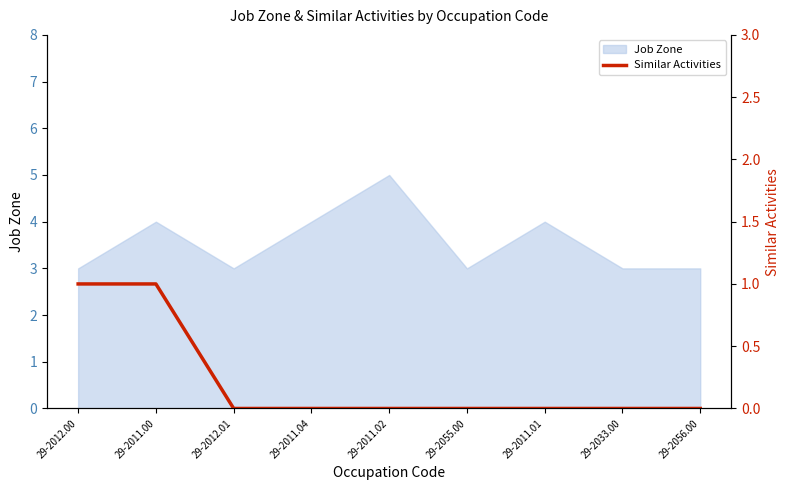

What is the lowest value of the Job Zone series?

3